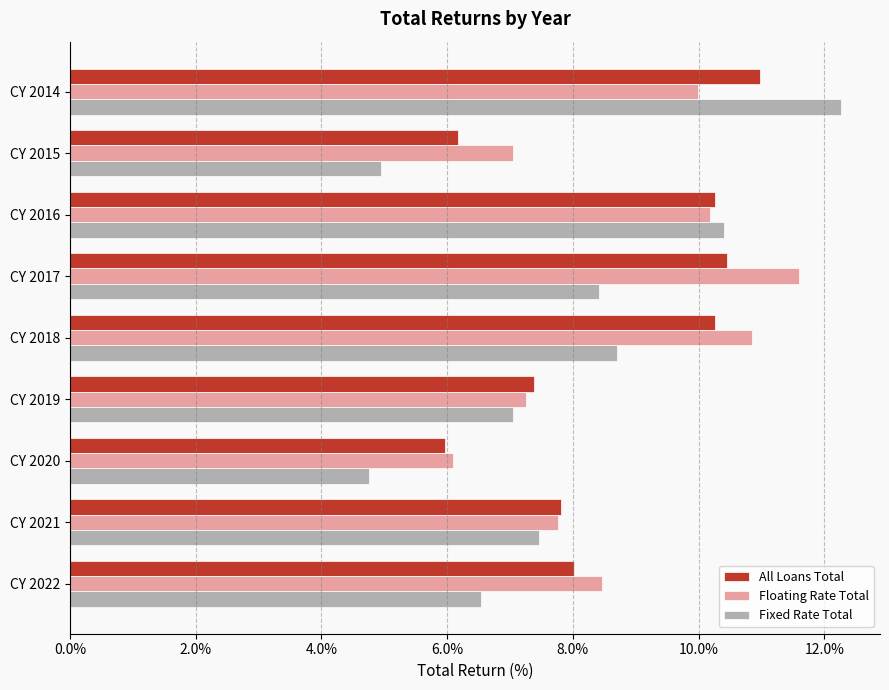

Which category has the highest value in the Floating Rate Total series?

CY 2017